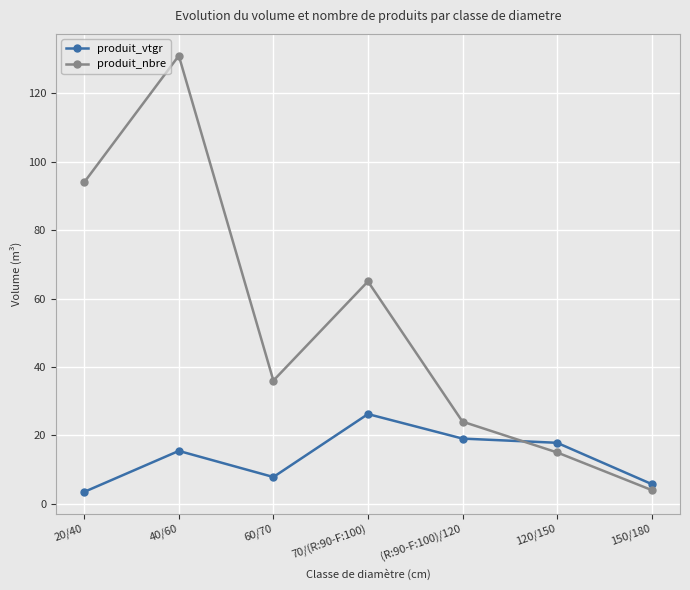

At 60/70, list the series in order from smallest to largest.

produit_vtgr, produit_nbre